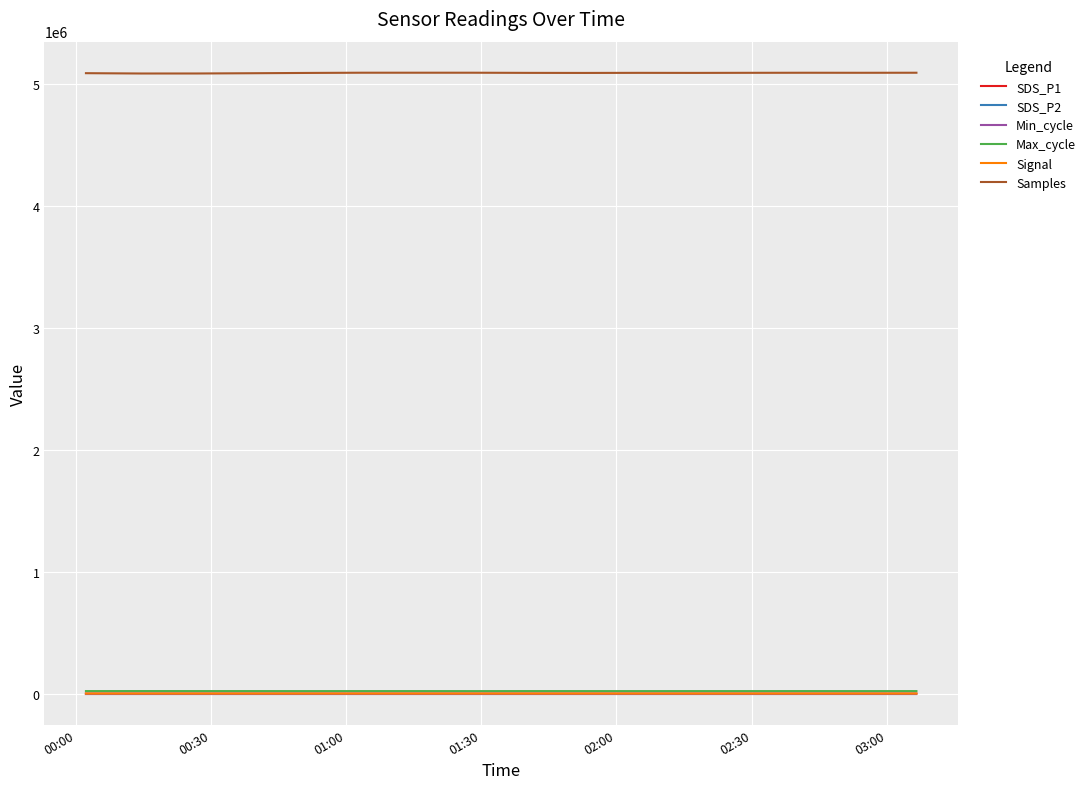

At how many categories does at least one series exceed 4551100?

16